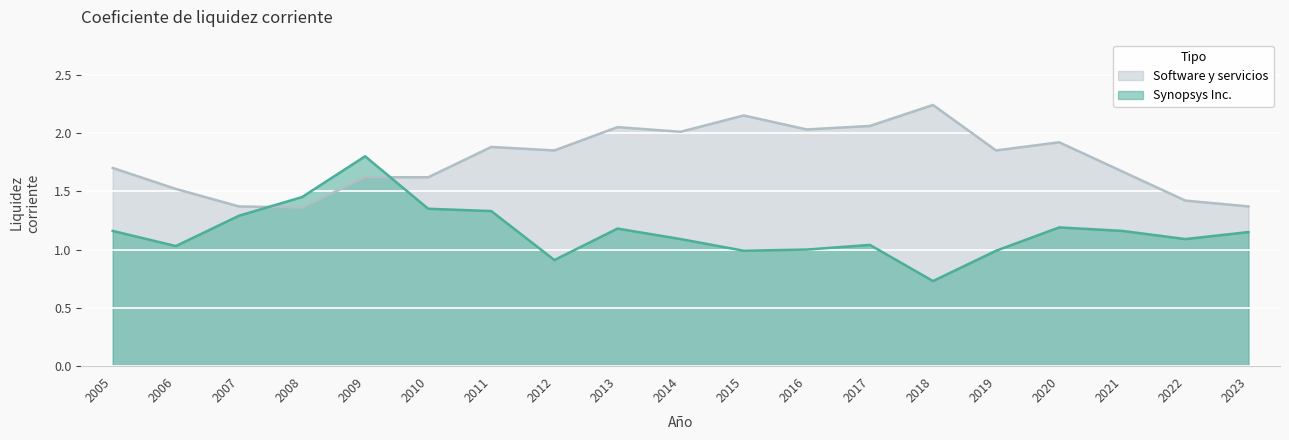

What is the difference between the highest and lowest values at 2016?

1.0